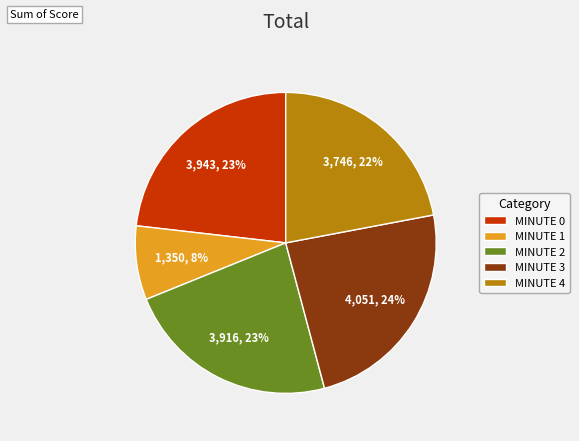

What is the smallest slice in the pie chart?

MINUTE 1